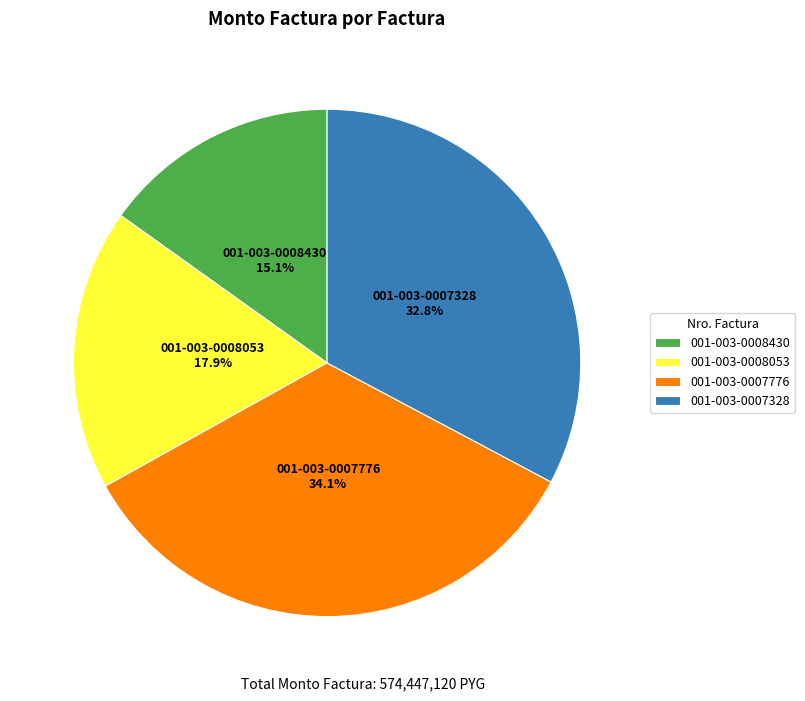

To the nearest percent, what portion does 001-003-0008430 represent?

15%